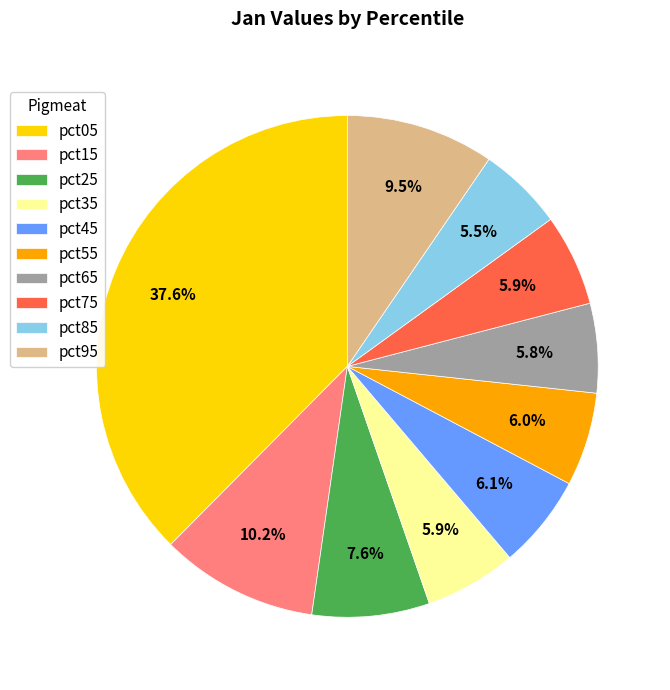

How much of the chart is everything except pct05?

62.4%